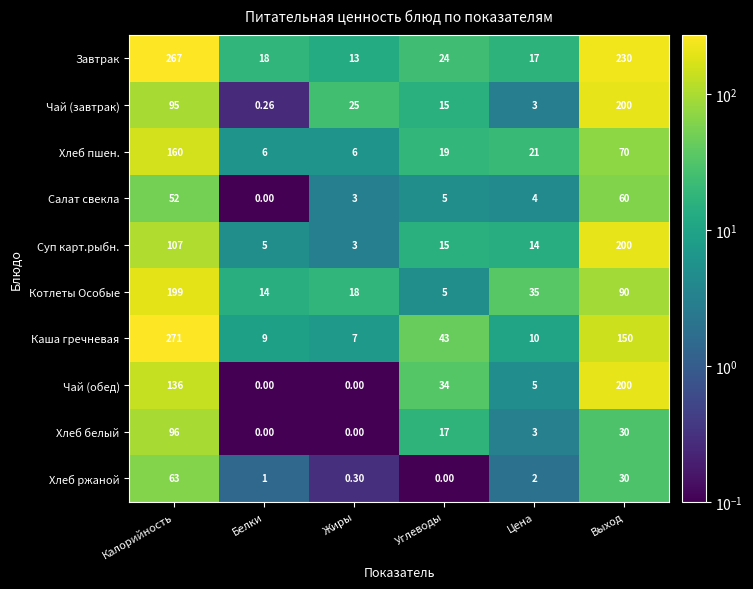

Is the value of Салат свекла at Калорийность greater than the value of Котлеты Особые at Белки?

Yes